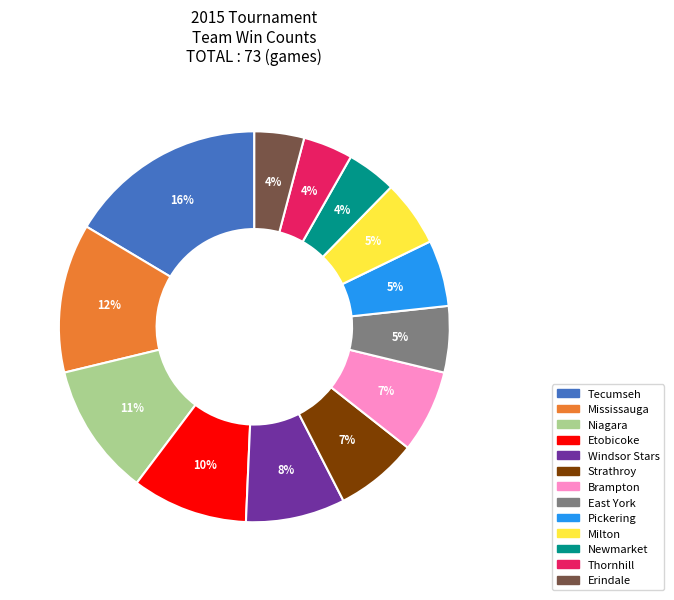

Does Strathroy represent more than half of the total?

No